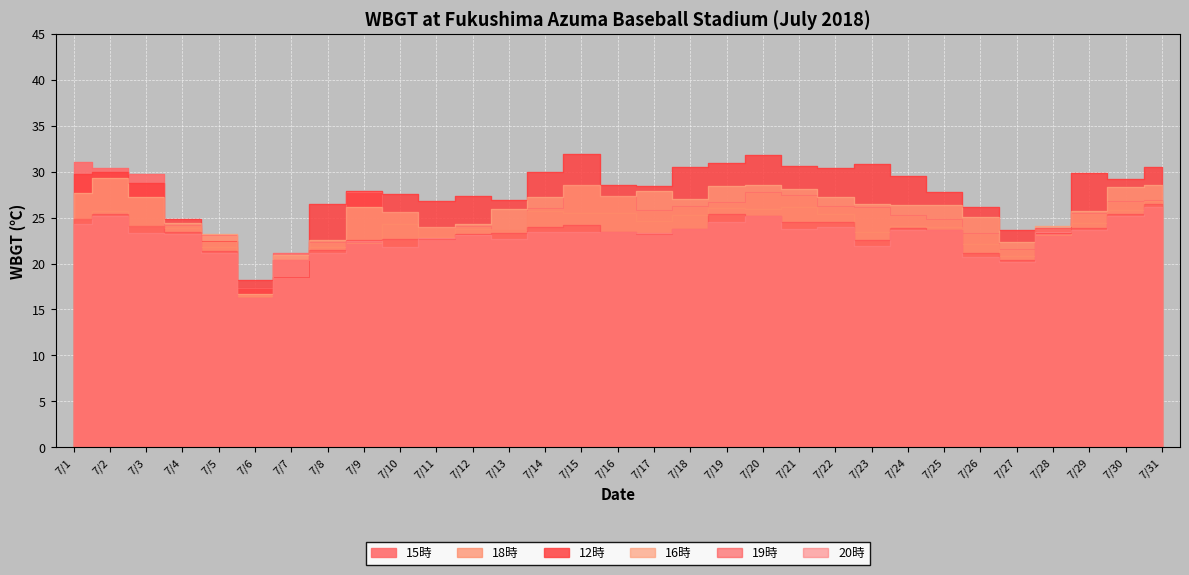

Is it true that 12時 equals 42.8 at 7/3?

False